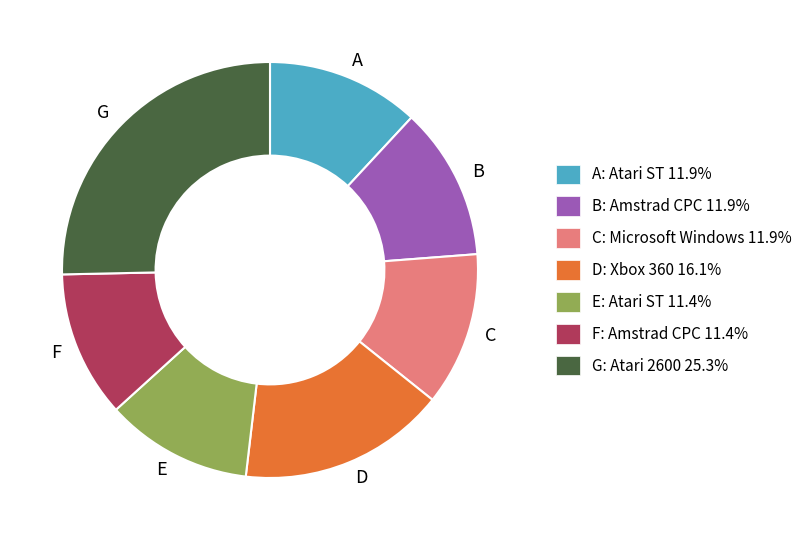

What is the largest slice in the pie chart?

G